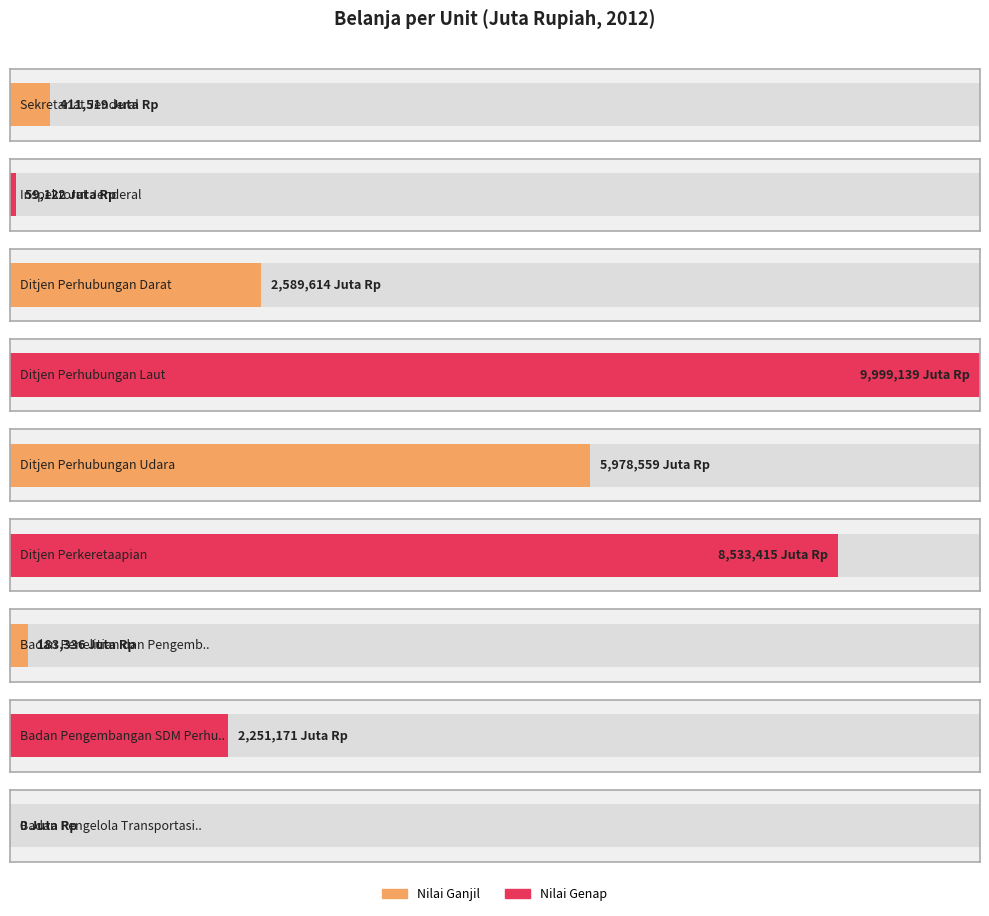

Reading left to right, what are all the values shown in this chart?

Sekretariat Jenderal=411519	Inspektorat Jenderal=59122	Ditjen Perhubungan Darat=2589614	Ditjen Perhubungan Laut=9999139	Ditjen Perhubungan Udara=5978559	Ditjen Perkeretaapian=8533415	Badan Penelitian dan Pengembangan=183336	Badan Pengembangan SDM Perhubungan=2251171	Badan Pengelola Transportasi Jabodetabek=0